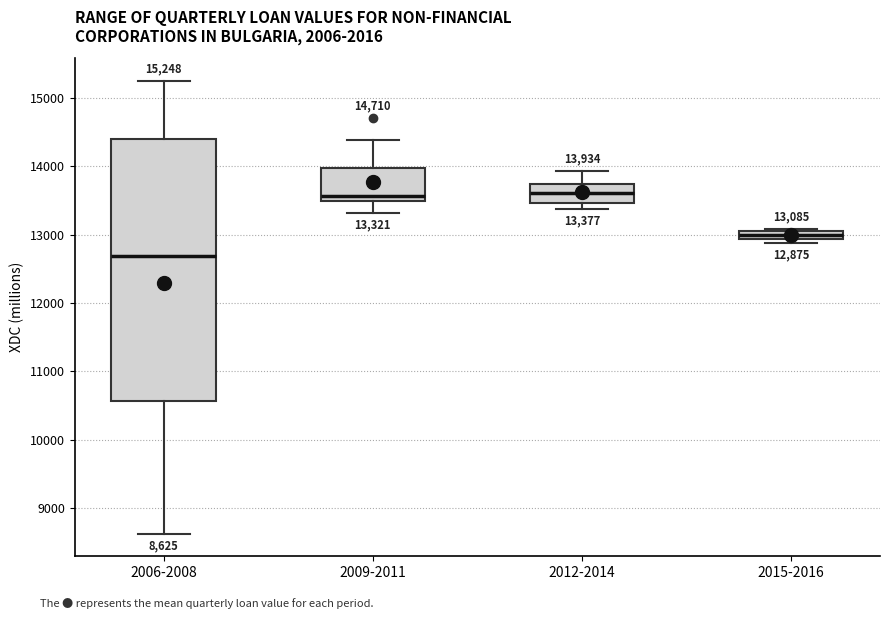

Which box has the lowest median line?

2006-2008